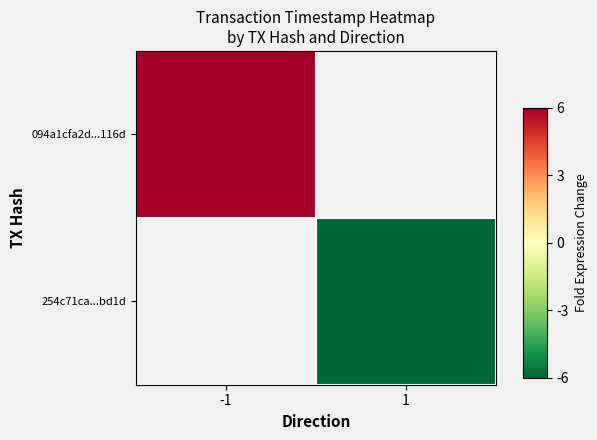

The 254c71ca...bd1d series shows -2.6 at 1. True or false?

False